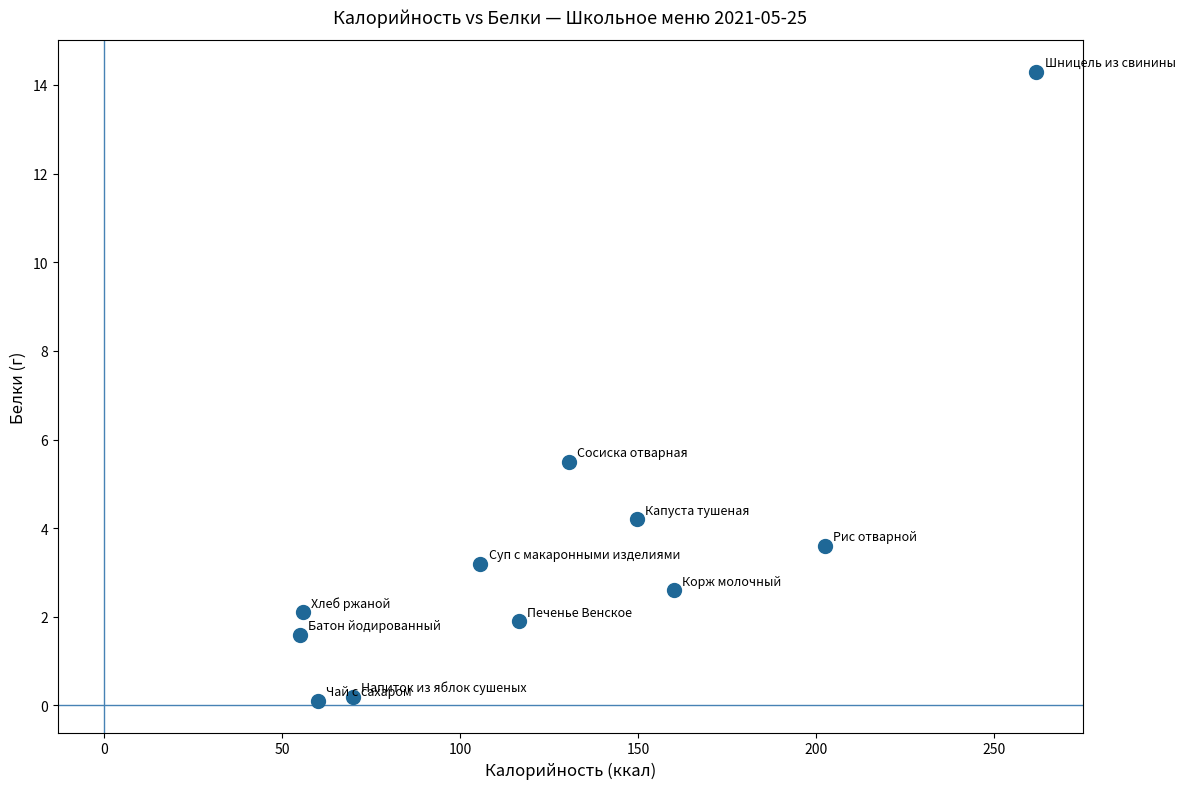

What Y value in the scatter plot is closest to 7?

5.5